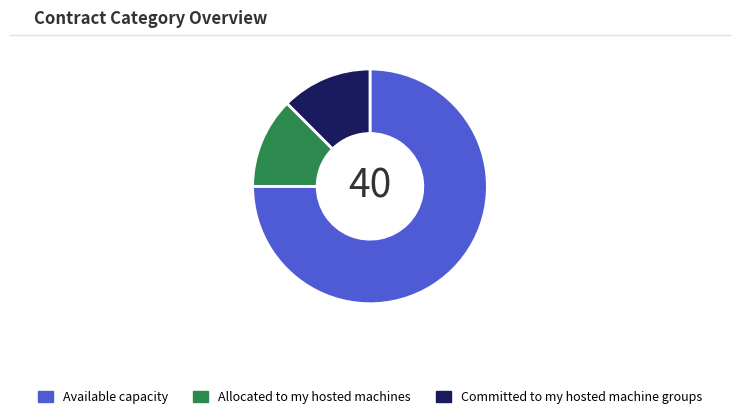

The Allocated to my hosted machines slice represents 18% of the pie. True or false?

False